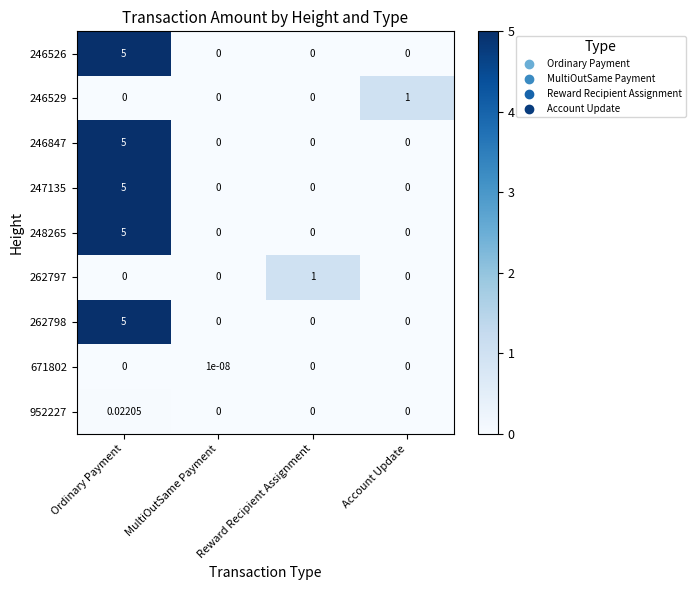

At which category is the sum across all series the highest?

Ordinary Payment